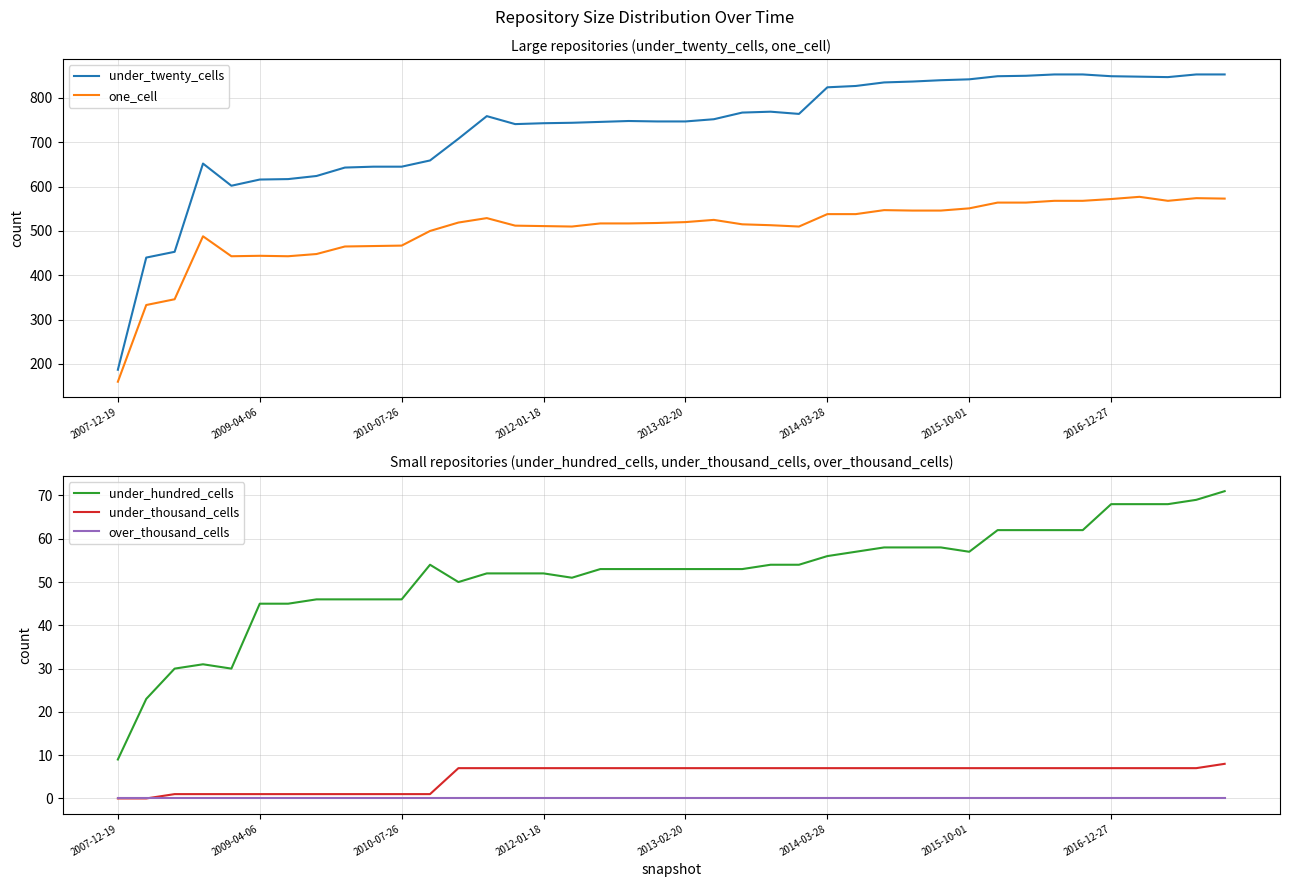

How many data points in one_cell are above 518?

19